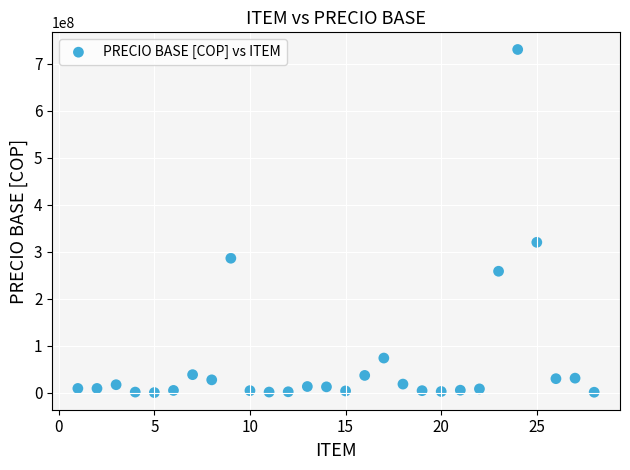

What is the range of X values (max minus min)?

27.0